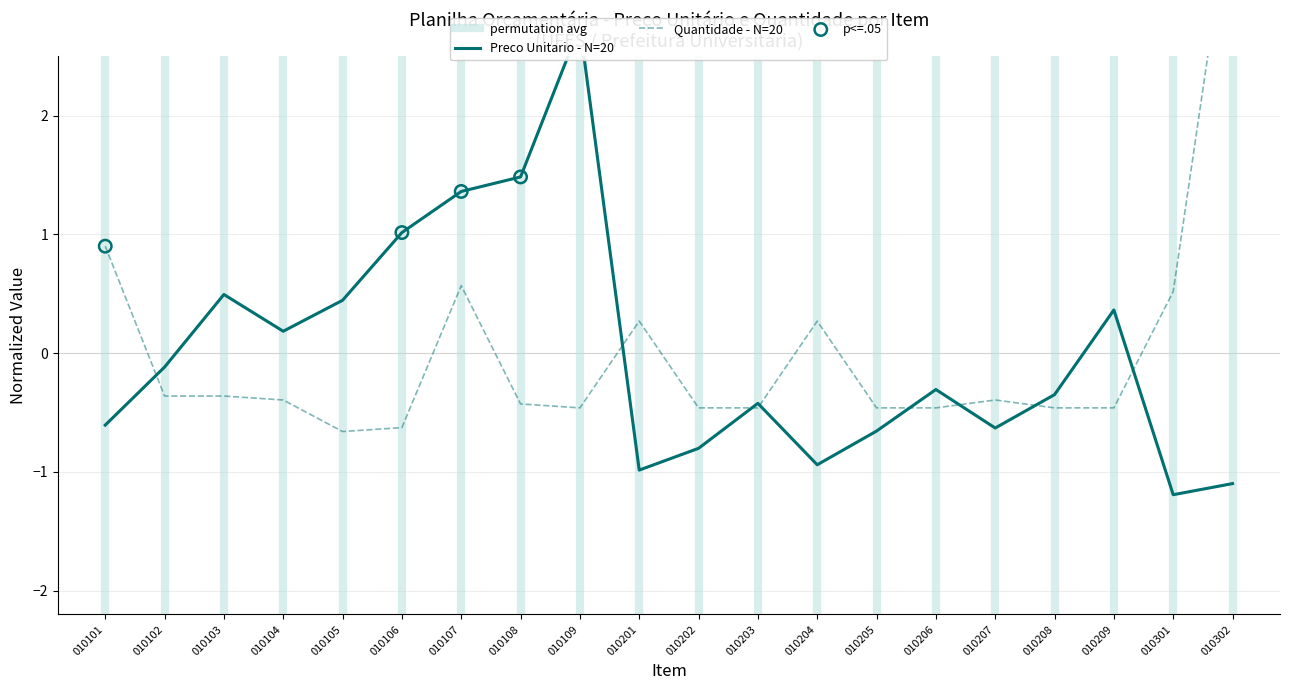

Which series contains the highest Y value?

Quantidade